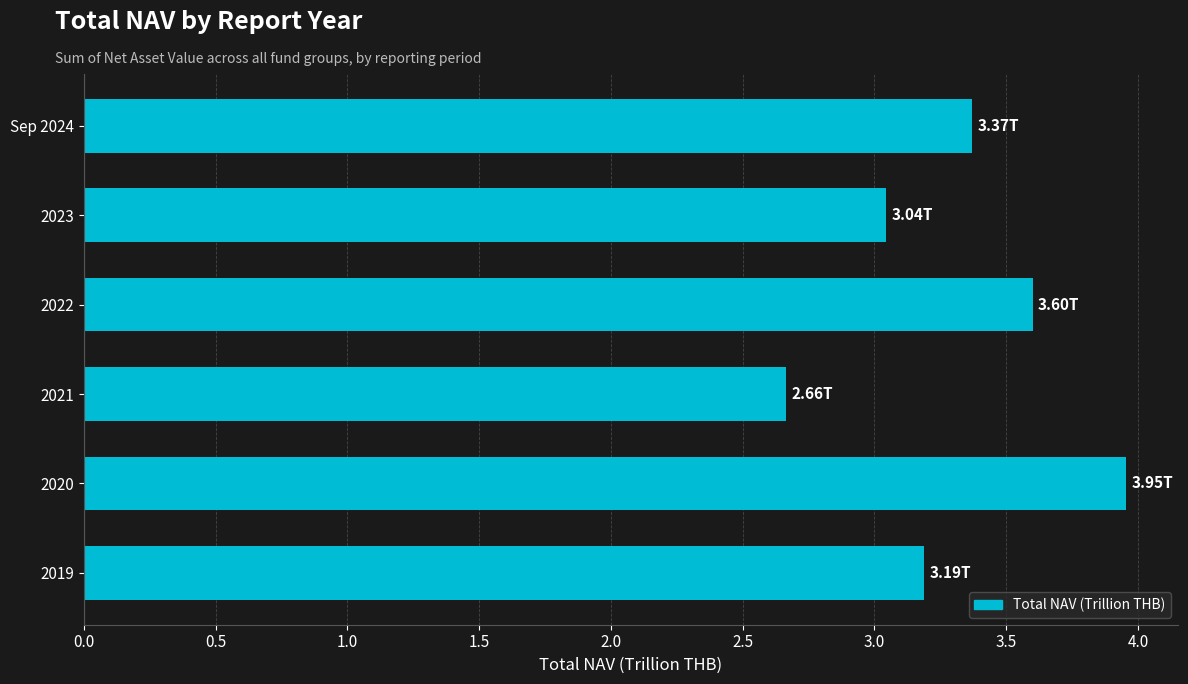

Rank the categories by value from lowest to highest.

2021, 2023, 2019, Sep 2024, 2022, 2020